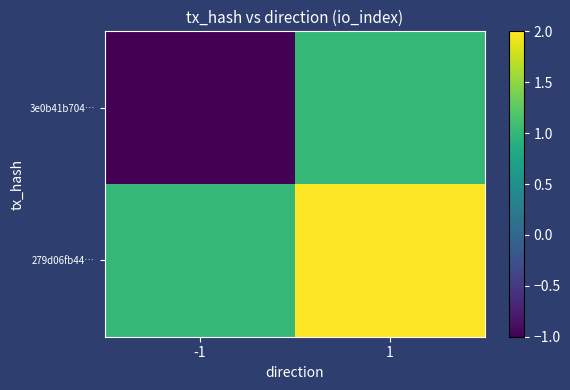

Reading left to right, list all the values displayed in this chart.

3e0b41b704…: -1=-1	1=1
279d06fb44…: -1=1	1=2